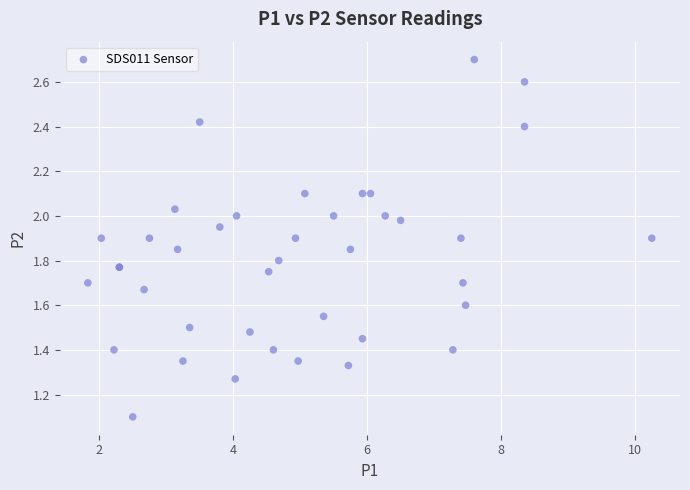

What Y value in the scatter plot is closest to 1?

1.1